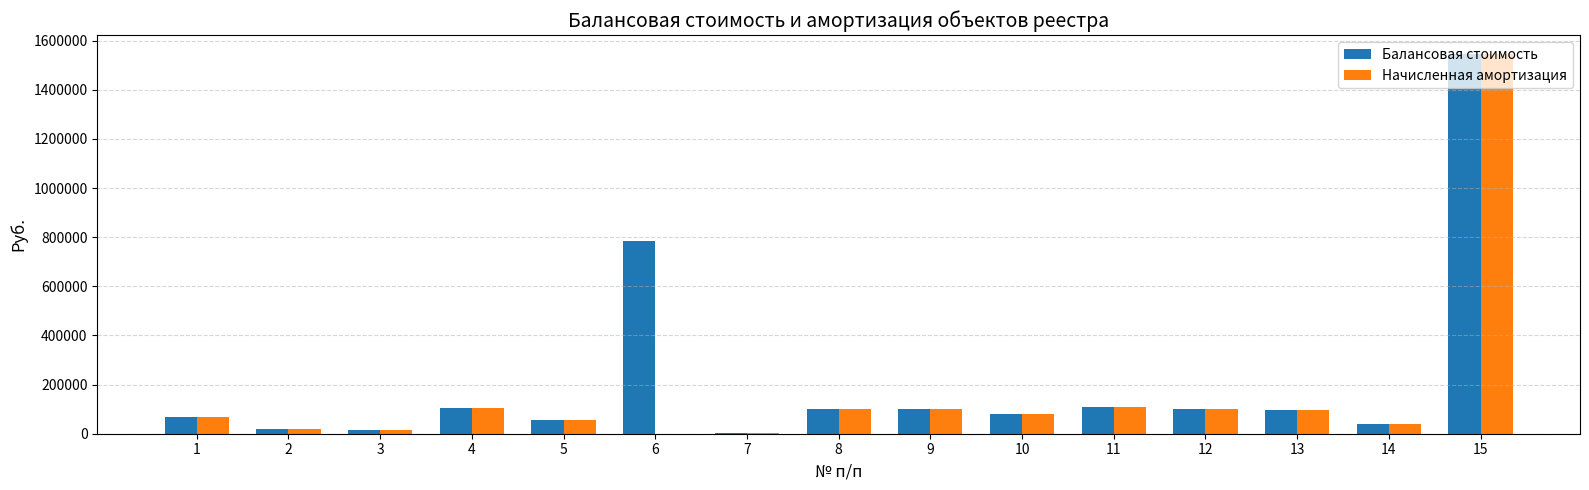

At which category is the sum across all series the highest?

15